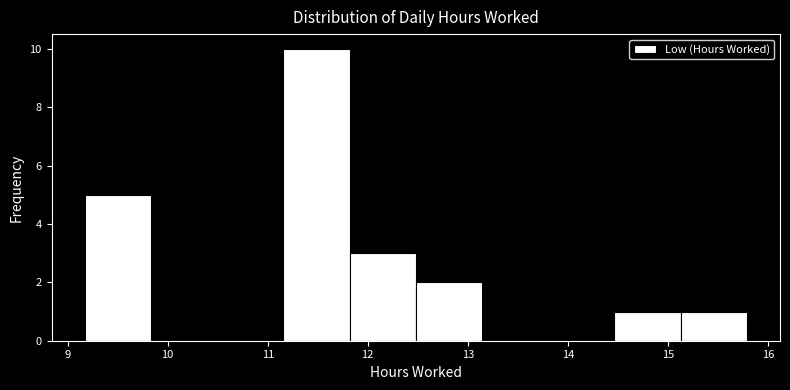

Which range on the x-axis has the tallest bar?

11.2 to 11.8